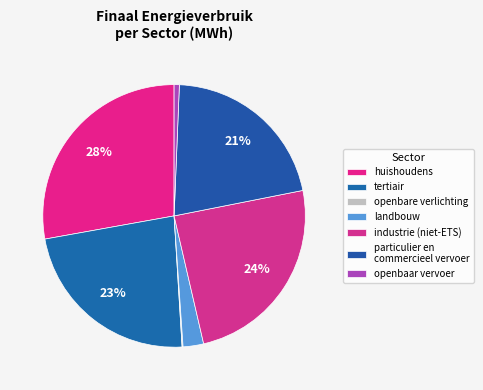

Between huishoudens and particulier en commercieel vervoer, which is larger?

huishoudens